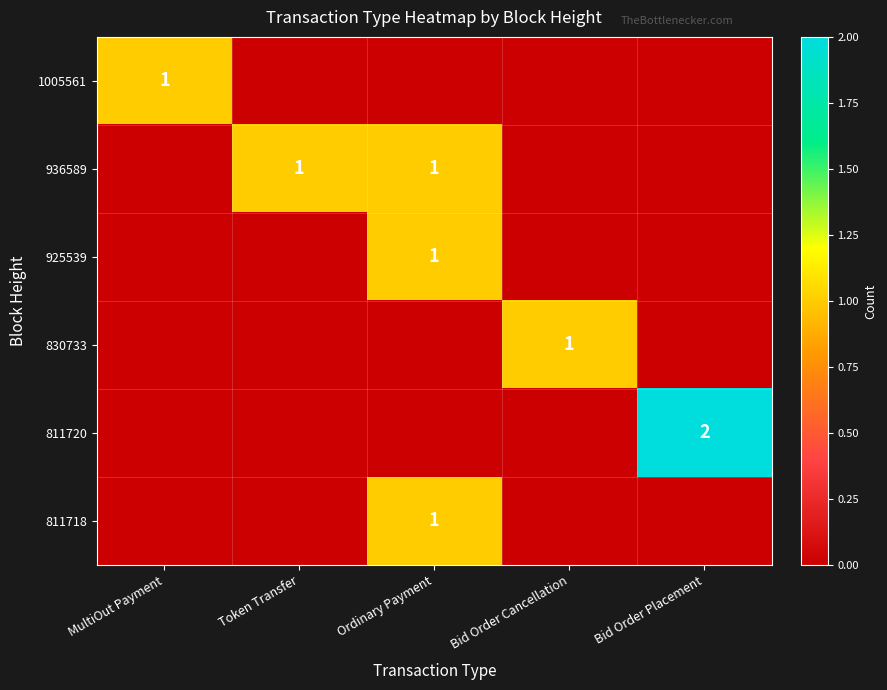

The value of 936589 at Token Transfer is 1. True or false?

True